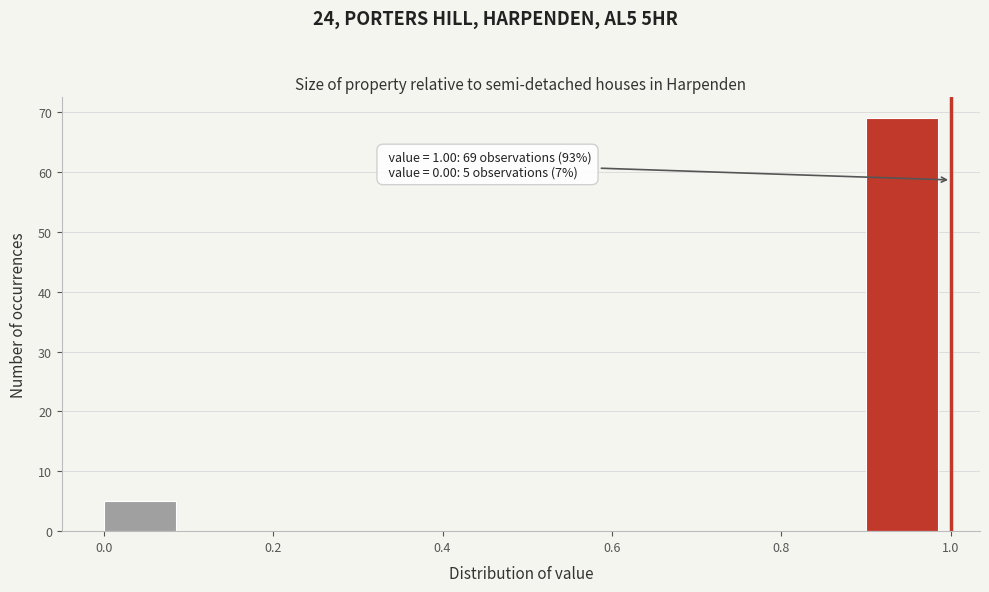

Over which range of the x-axis is the bar tallest?

0.9 to 1.0